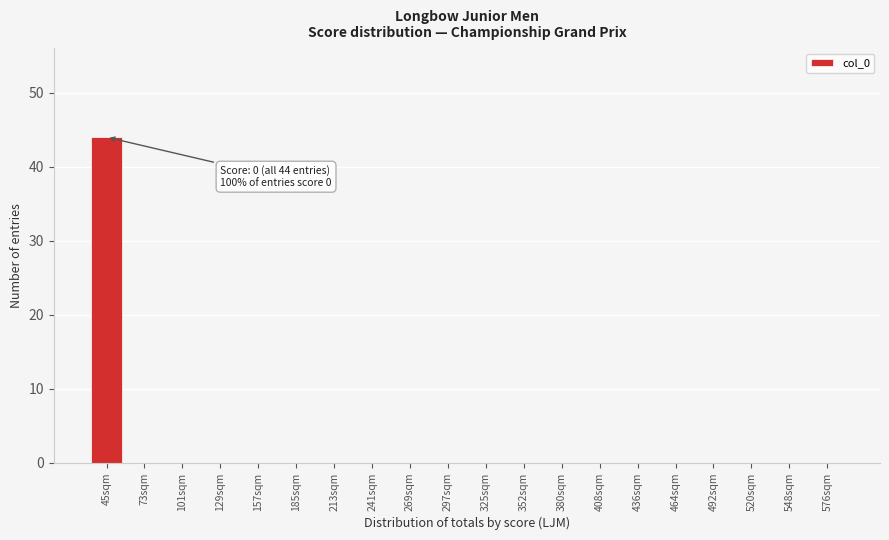

Reading left to right, transcribe all the data shown in this chart.

45sqm=44	73sqm=0	101sqm=0	129sqm=0	157sqm=0	185sqm=0	213sqm=0	241sqm=0	269sqm=0	297sqm=0	325sqm=0	352sqm=0	380sqm=0	408sqm=0	436sqm=0	464sqm=0	492sqm=0	520sqm=0	548sqm=0	576sqm=0